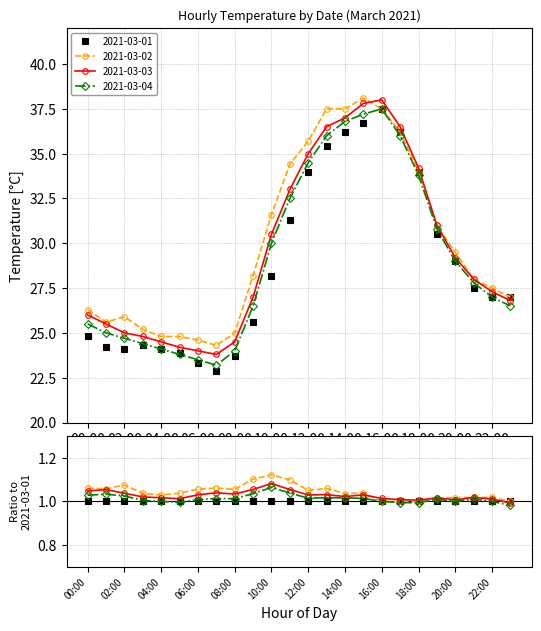

Rank the series at 00:00 from highest to lowest value.

2021-03-02, 2021-03-03, 2021-03-04, 2021-03-01